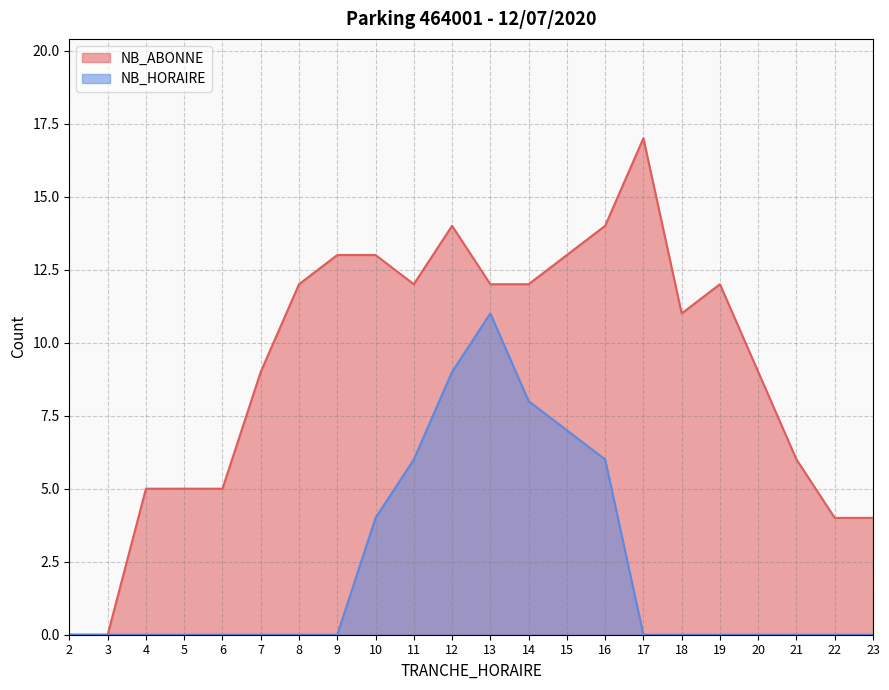

Which series has the largest range (max minus min)?

NB_ABONNE